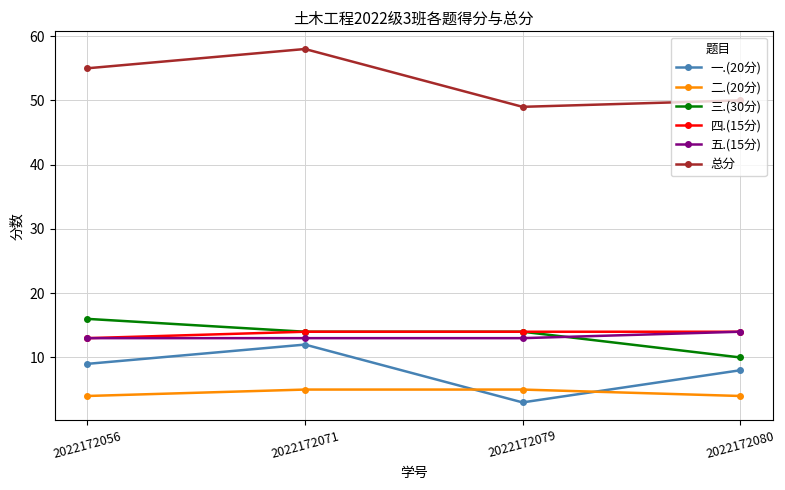

At how many categories does at least one series exceed 31?

4